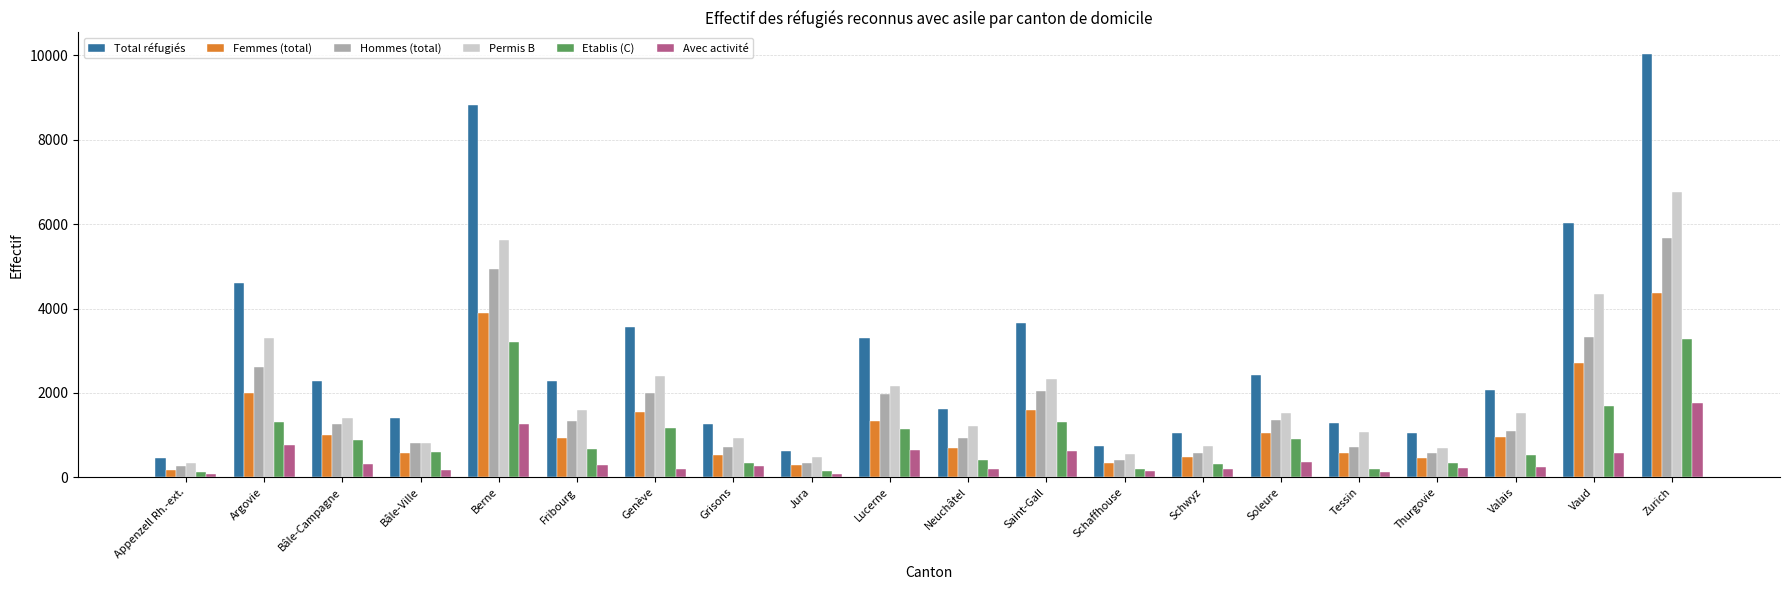

The Avec activité series shows 659 at Lucerne. True or false?

True